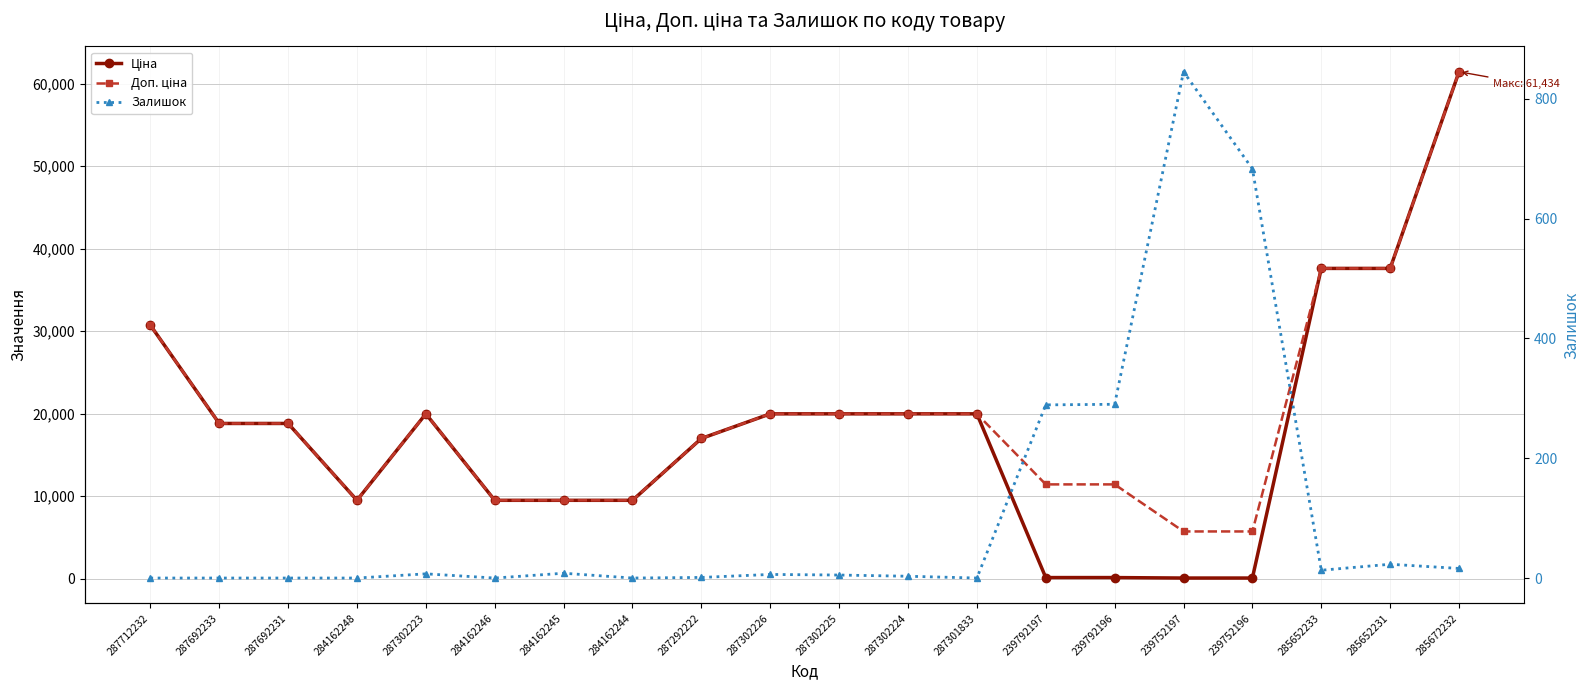

True or false: Ціна has more than 0 points higher than both neighbors.

True